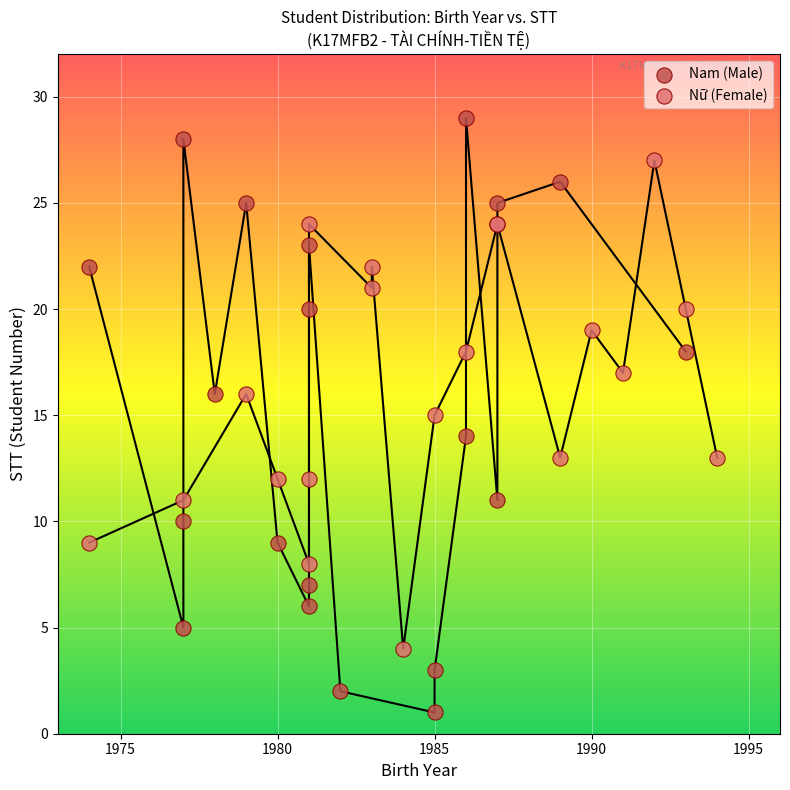

Which series contains the highest Y value?

Nam (Male)